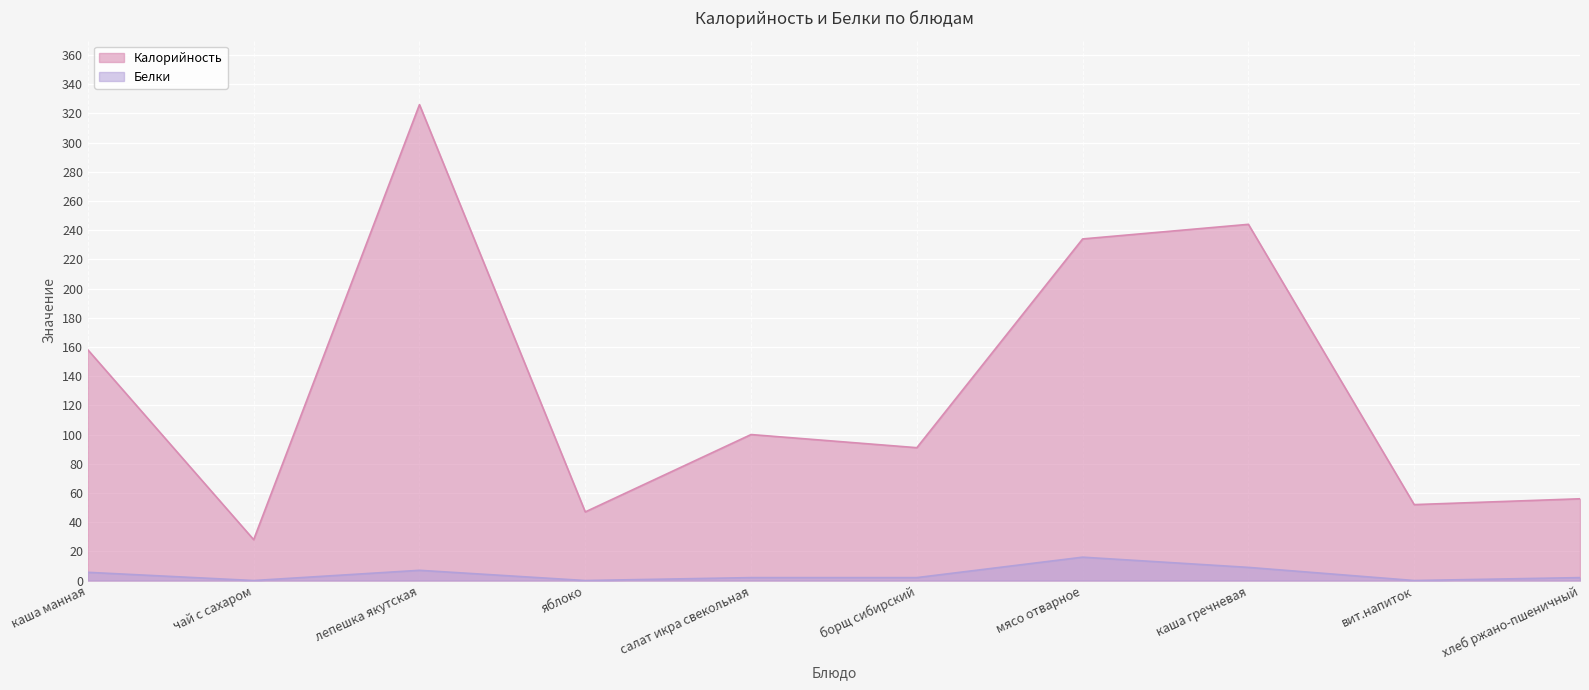

What is the spread (max minus min) of values at каша манная?

152.4